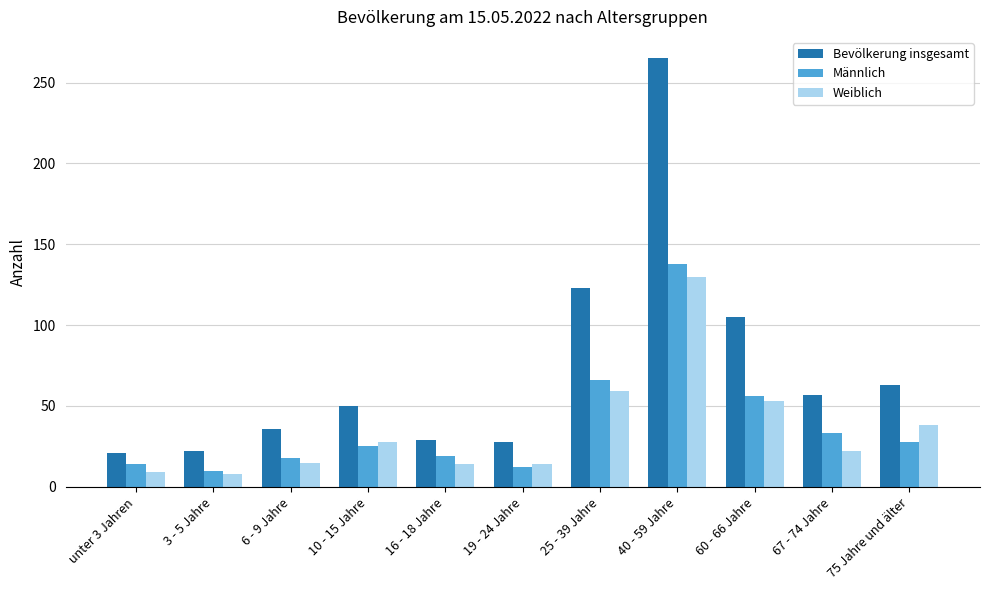

Which series has the largest range (max minus min)?

Bevölkerung insgesamt